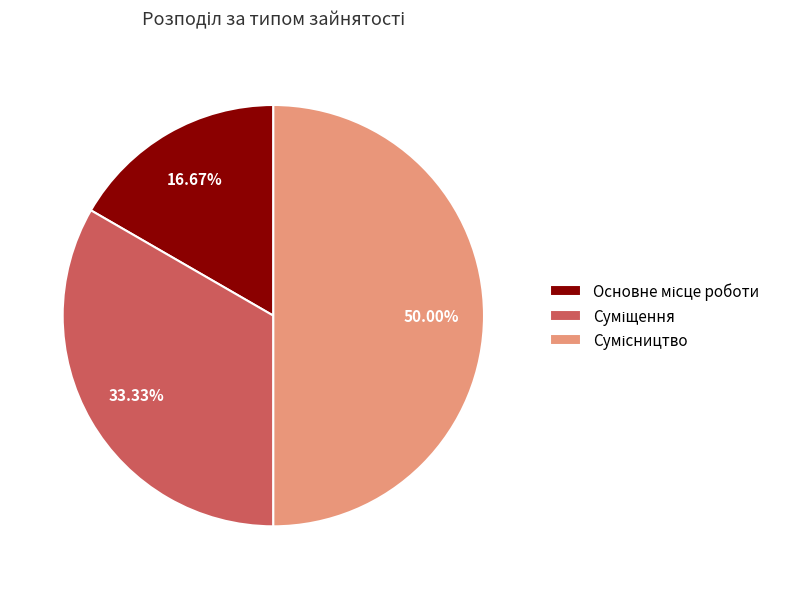

Which slice is the largest?

Сумісництво